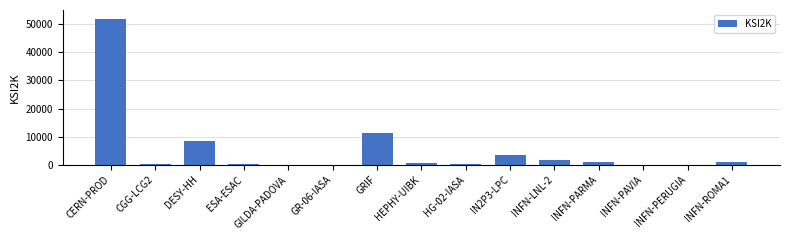

What is the average value?

5366